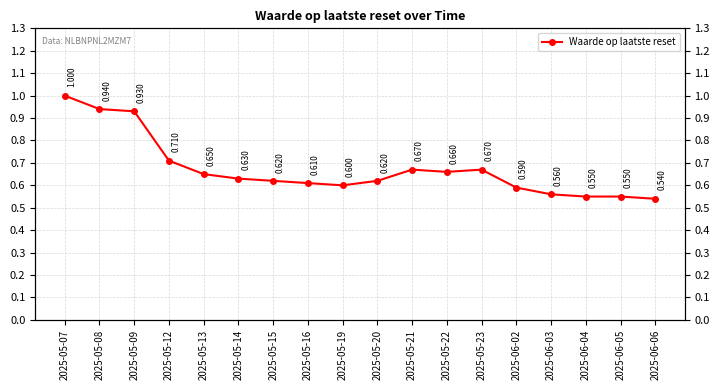

How many interior local valleys (lower than both neighbors) does the data have?

2